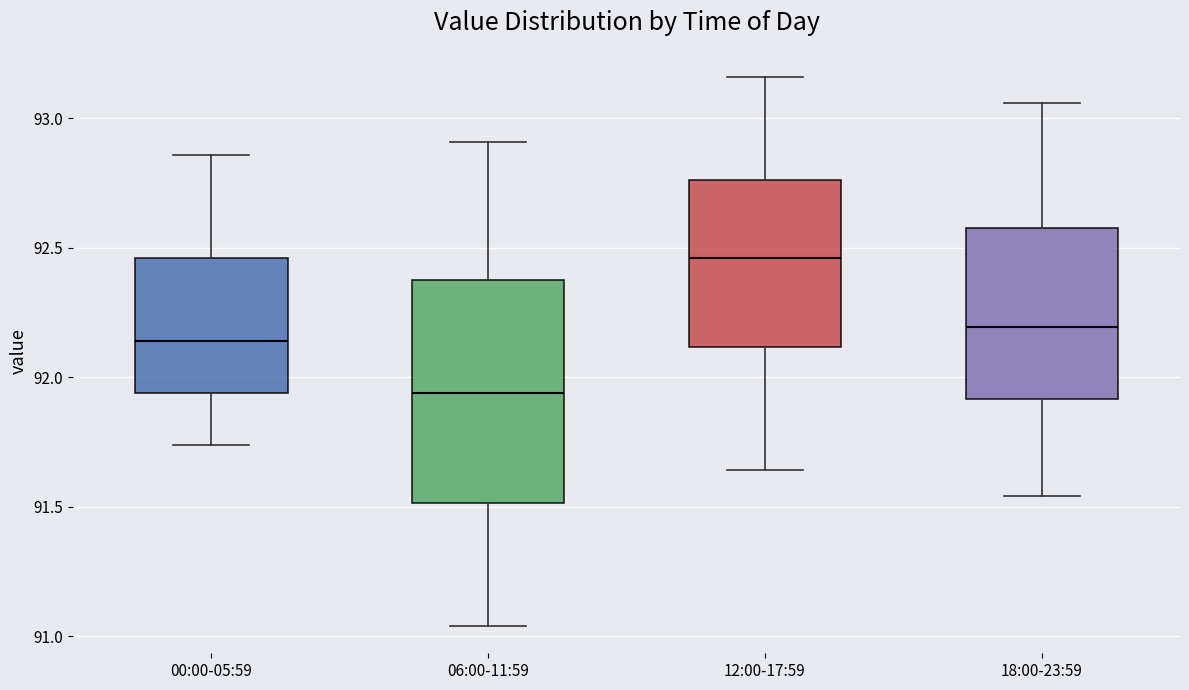

Where does the median line of the box for 06:00-11:59 sit on the y-axis? The values are not printed on the chart, so give them approximately, as read against the axis.

91.95